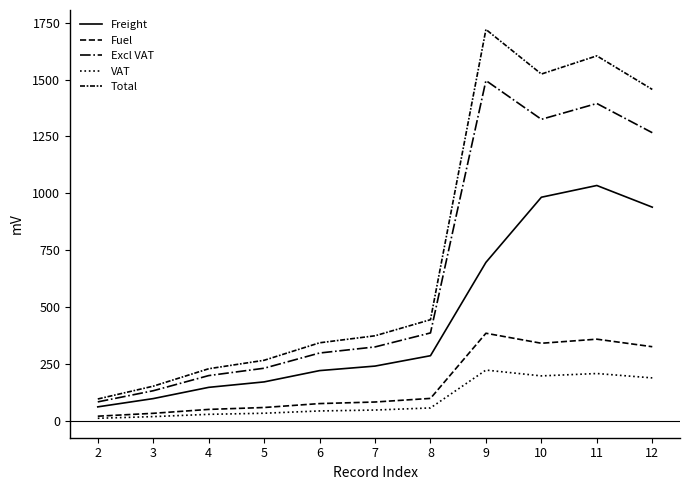

Is this an area chart (filled region under the line)?

No